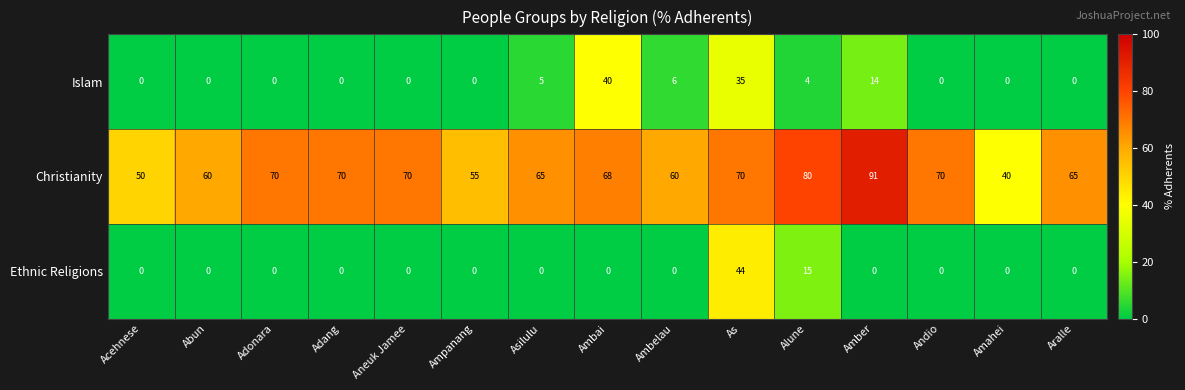

What is the average value of the Ethnic Religions series?

4